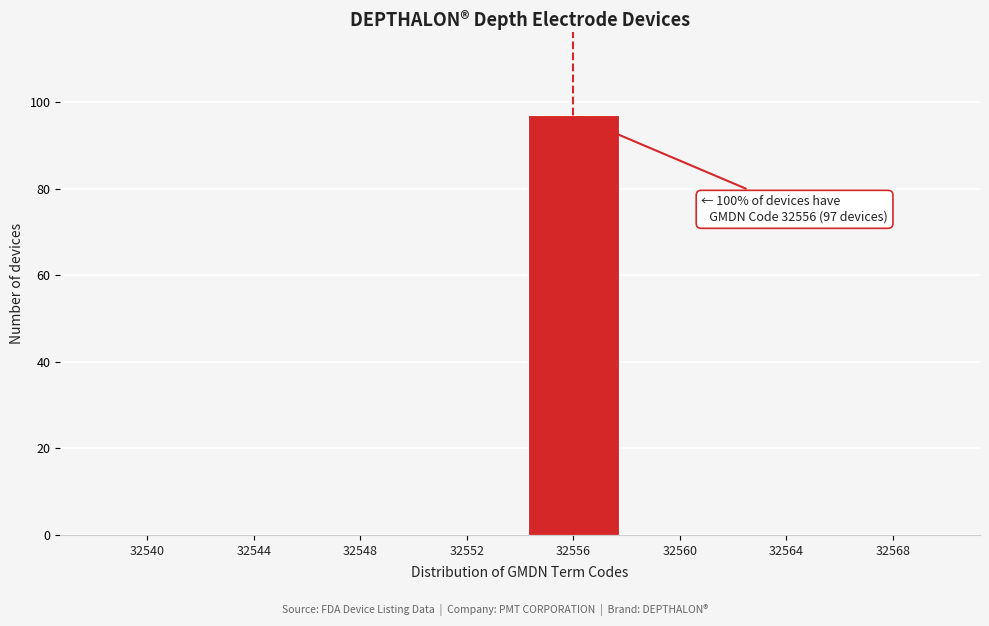

Reading right to left, transcribe all the data shown in this chart.

32568=0	32564=0	32560=0	32556=97	32552=0	32548=0	32544=0	32540=0